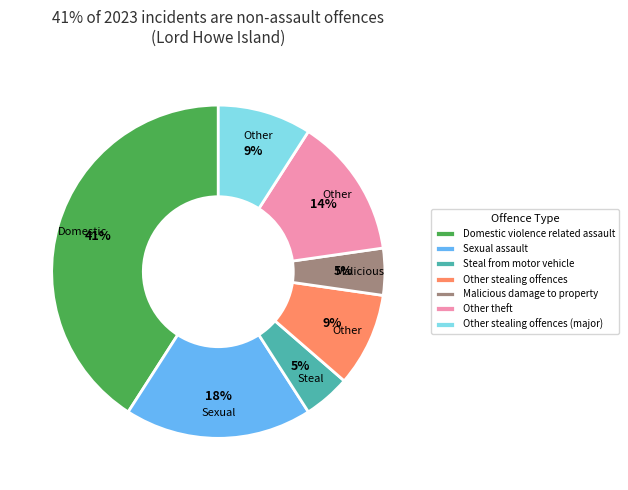

The Other stealing offences slice represents 9% of the pie. True or false?

True